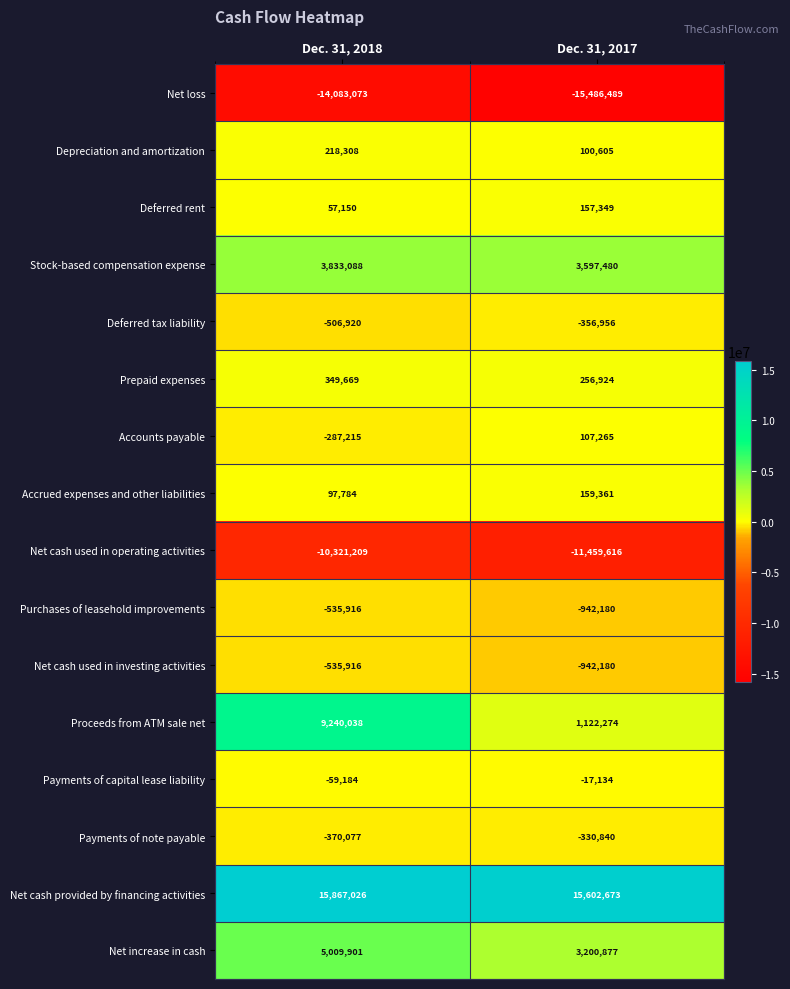

Which category has the highest value in the Net loss series?

Dec. 31, 2018